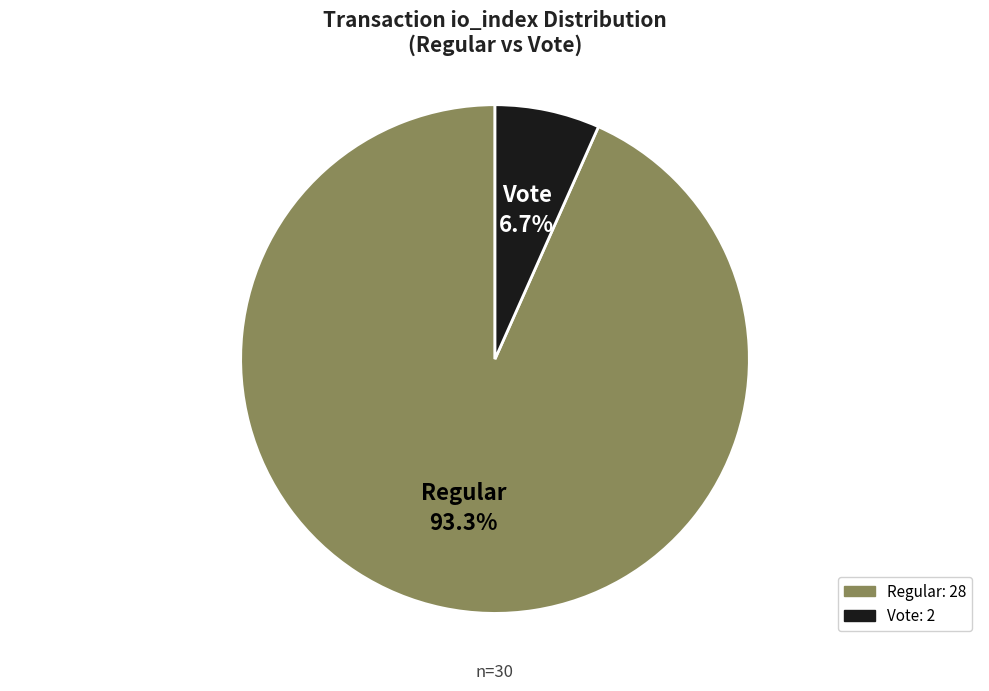

How many slices are in this pie chart?

2